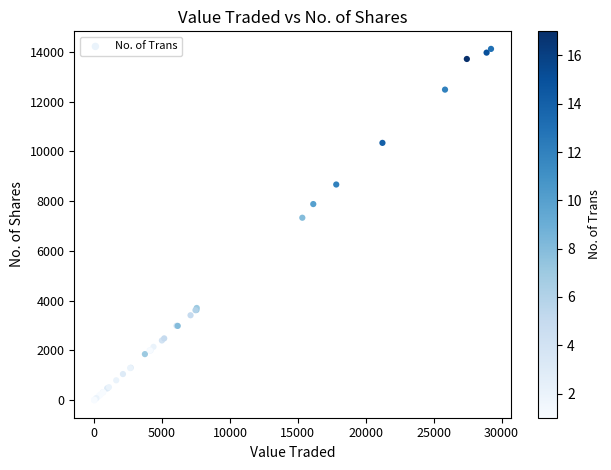

What Y value in the scatter plot is closest to 7058?

7331